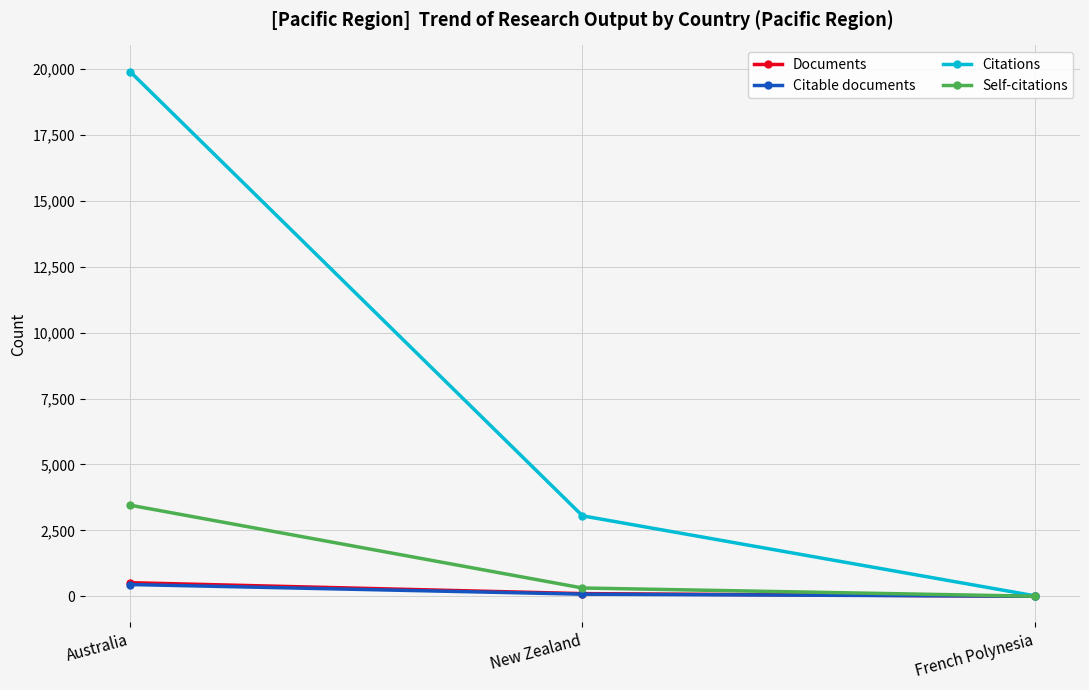

How many data points in Citations are less than 3052?

1